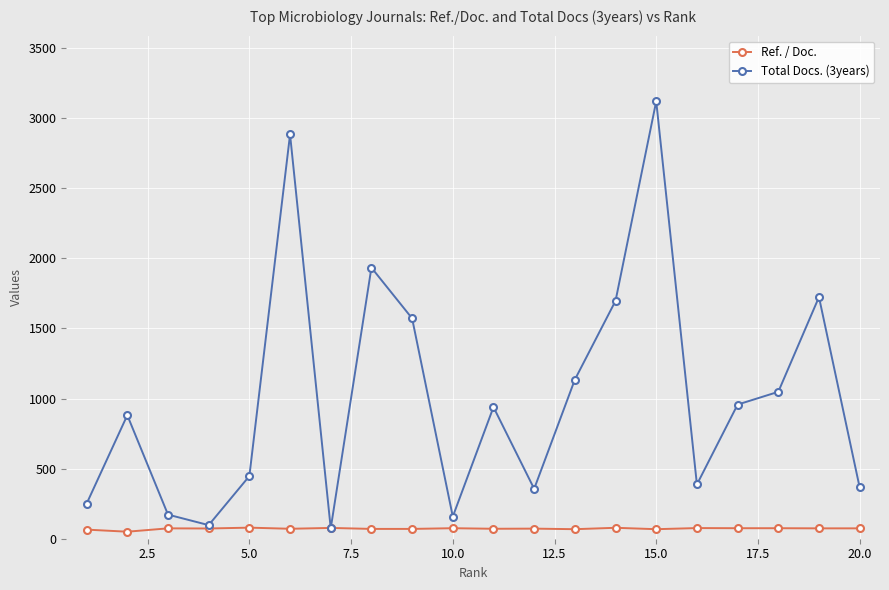

What is the maximum value for Total Docs. (3years)?

3121